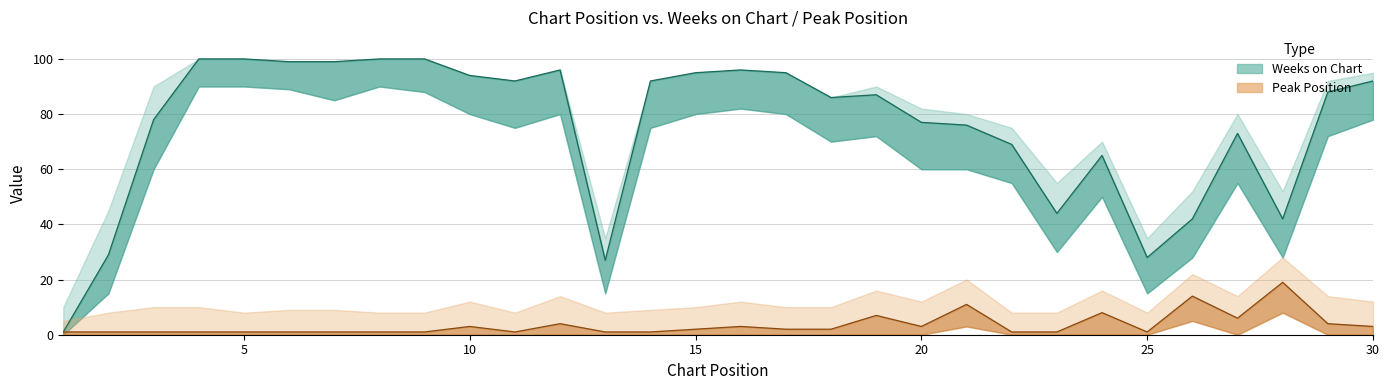

True or false: Weeks on Chart has a value of 116 at 24.

False